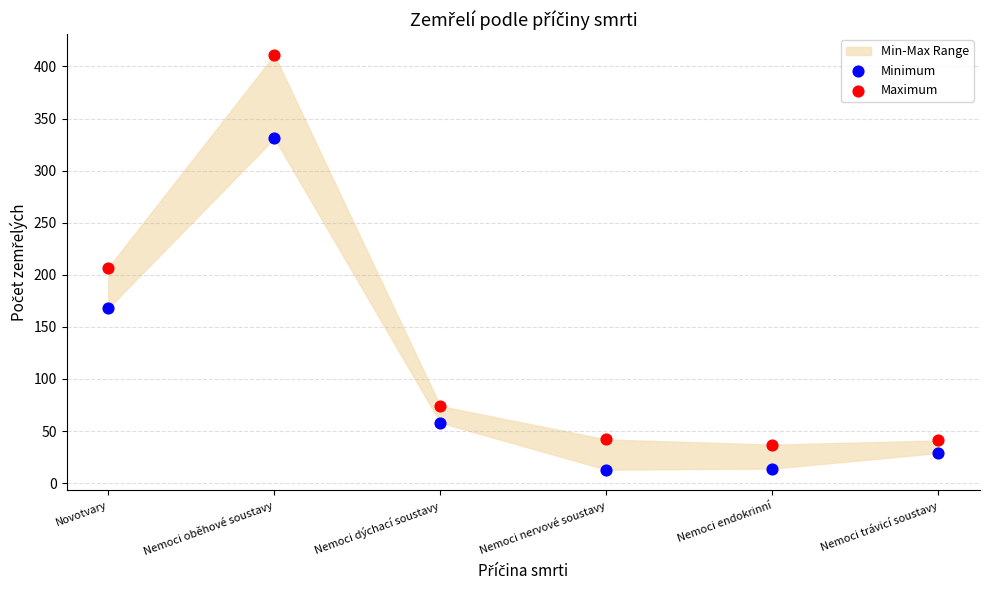

Which series contains the lowest Y value?

Minimum